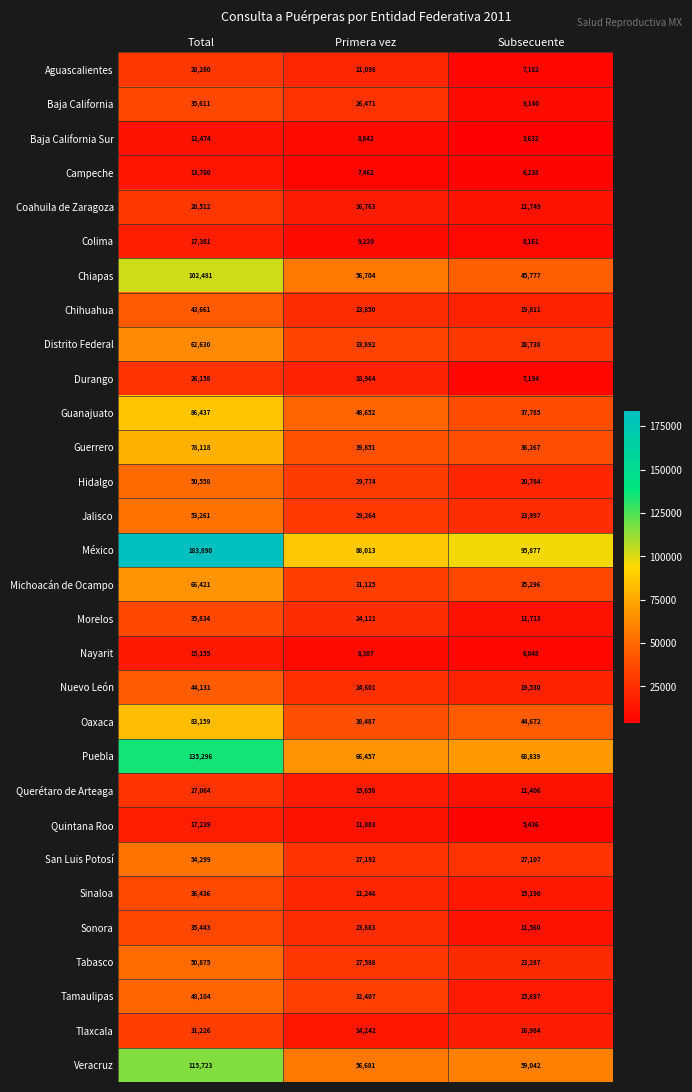

At Subsecuente, list the series in order from largest to smallest.

México, Puebla, Veracruz, Chiapas, Oaxaca, Guerrero, Guanajuato, Michoacán de Ocampo, Distrito Federal, San Luis Potosí, Jalisco, Tabasco, Hidalgo, Chihuahua, Nuevo León, Tlaxcala, Tamaulipas, Sinaloa, Coahuila de Zaragoza, Morelos, Sonora, Querétaro de Arteaga, Baja California, Colima, Durango, Aguascalientes, Nayarit, Campeche, Quintana Roo, Baja California Sur